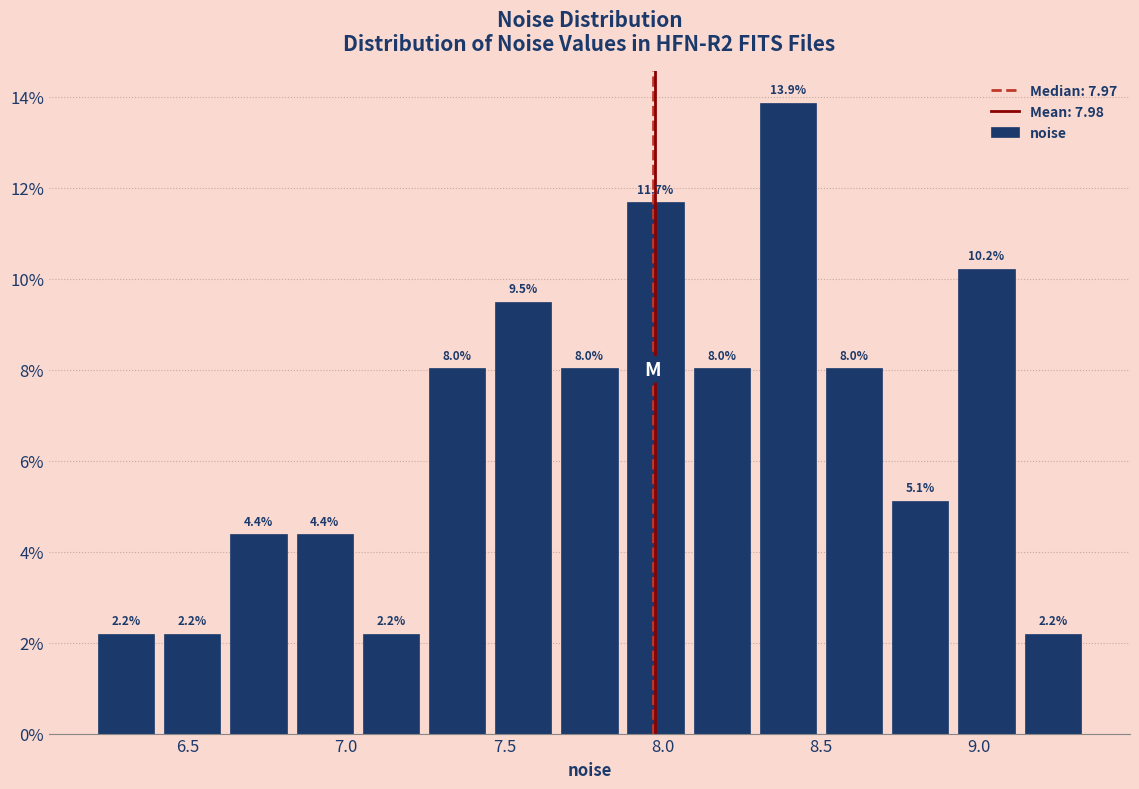

Which range on the x-axis has the tallest bar?

8.30 to 8.50